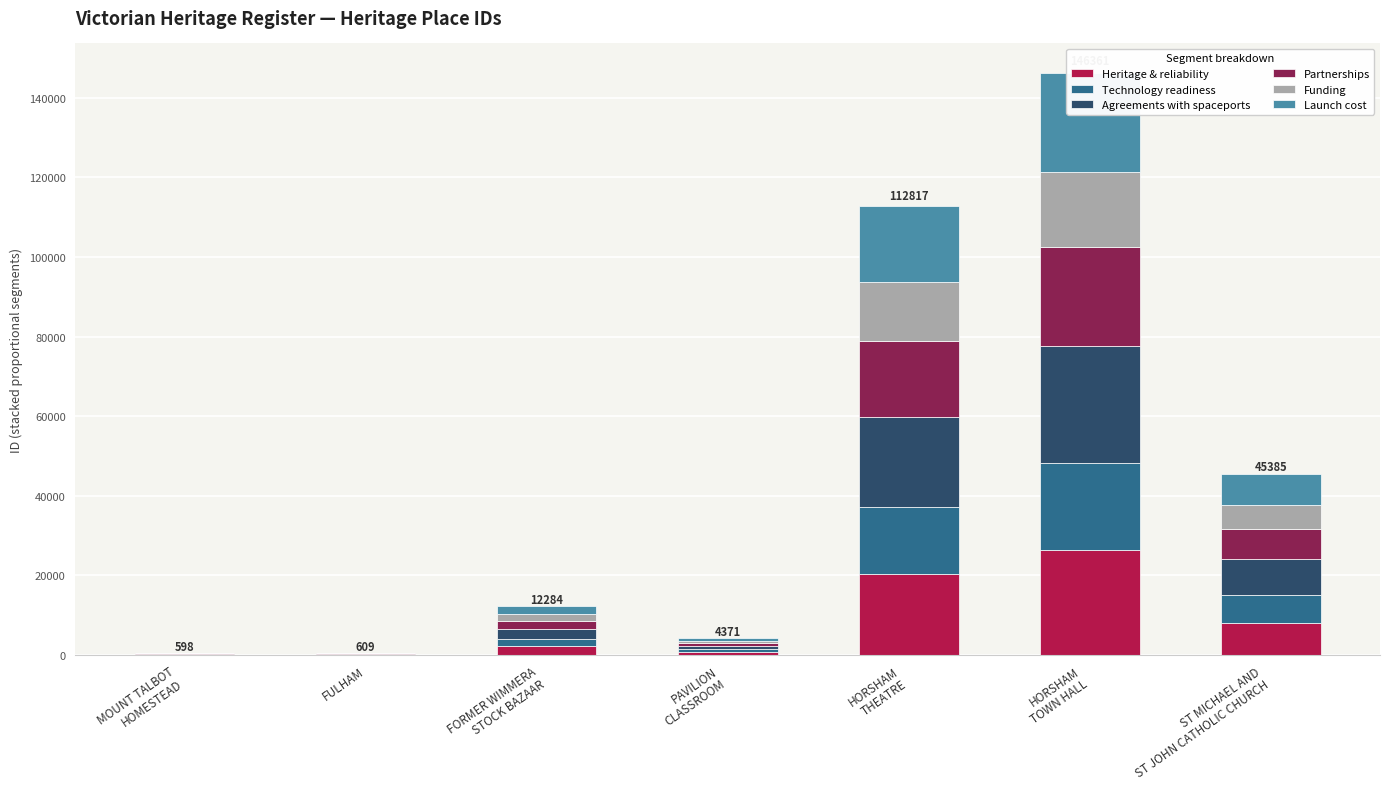

What is the sum of all Funding values?

41915.2